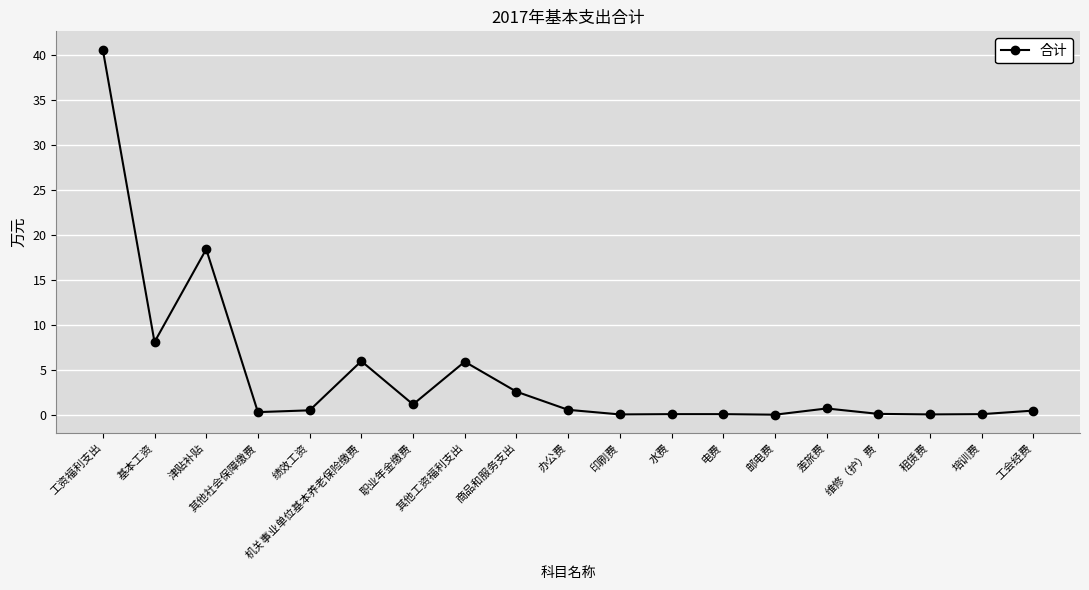

What is the approximate value at 邮电费?

0.1